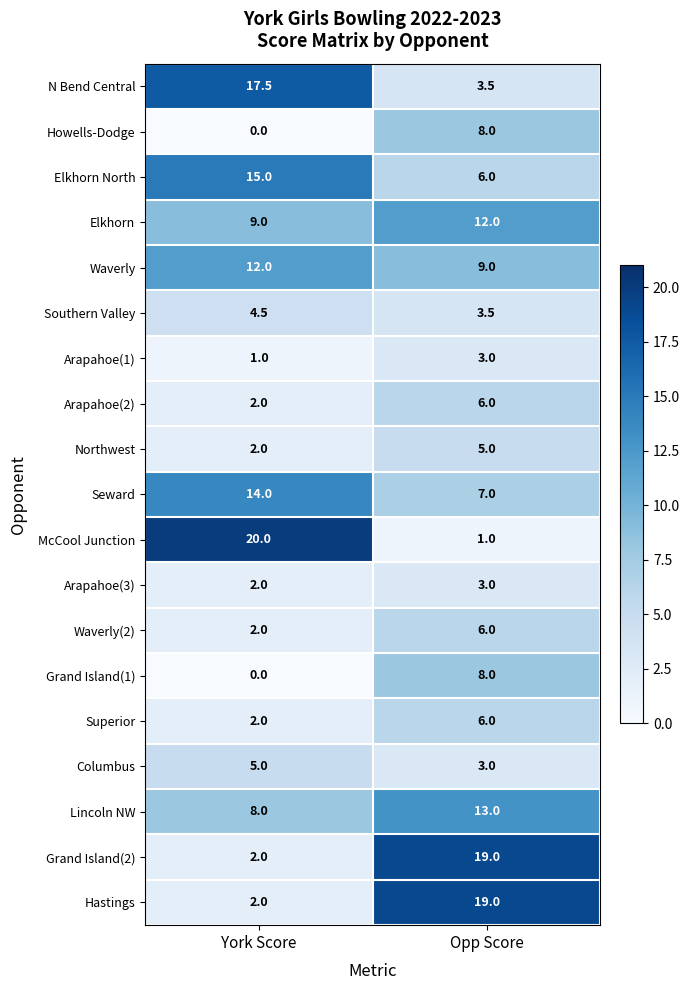

What is the sum of all Arapahoe(1) values?

4.0